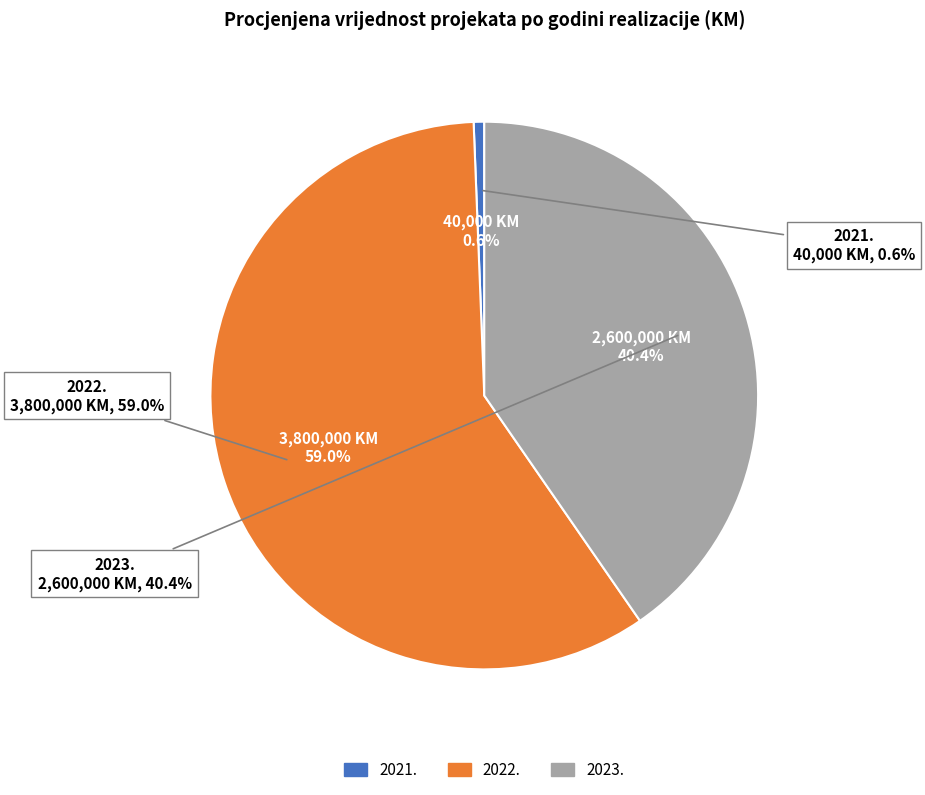

Between 2021. and 2023., which is larger?

2023.